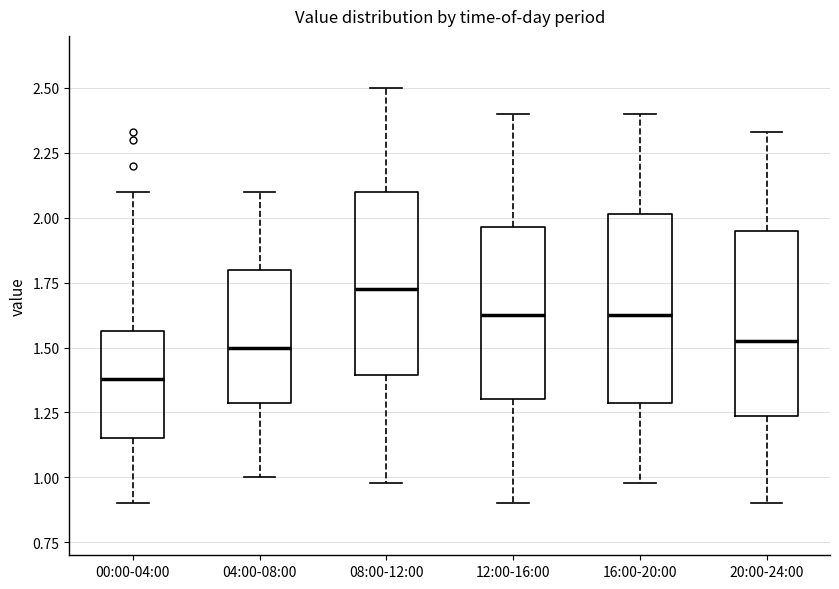

Where does the lower whisker of the box for 16:00-20:00 end on the y-axis? The values are not printed on the chart, so give them approximately, as read against the axis.

1.00